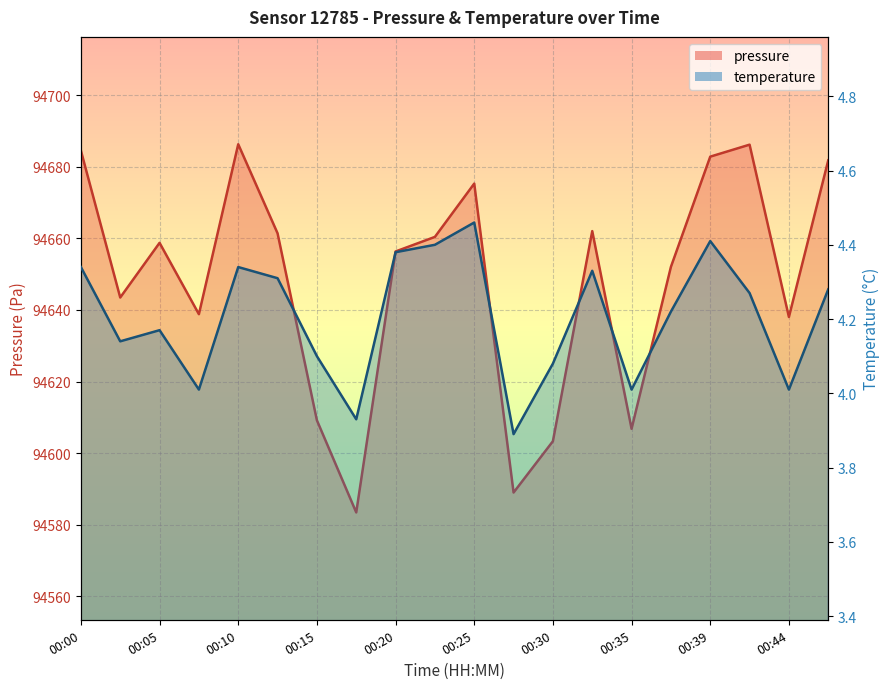

Which series has the largest range (max minus min)?

pressure